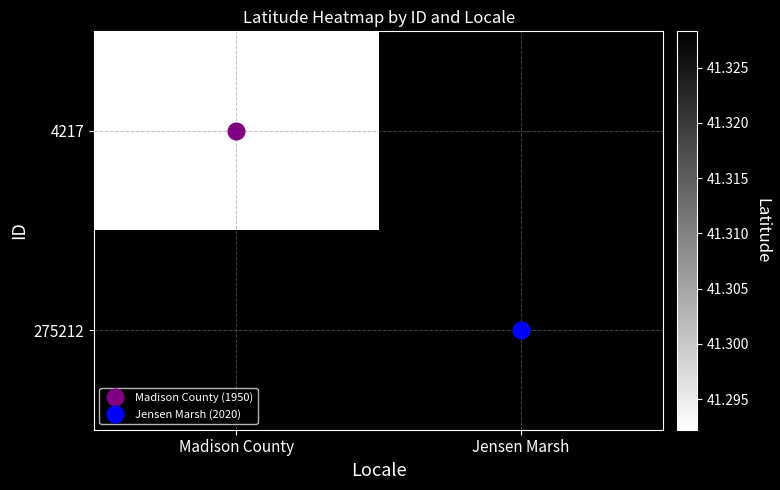

At Jensen Marsh, list the series in order from largest to smallest.

4217, 275212